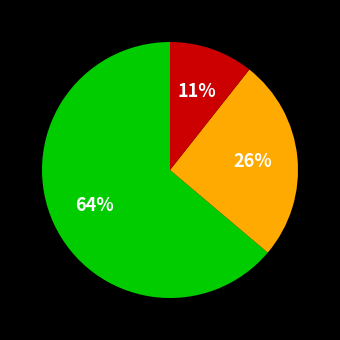

Does any single category account for the majority?

Yes